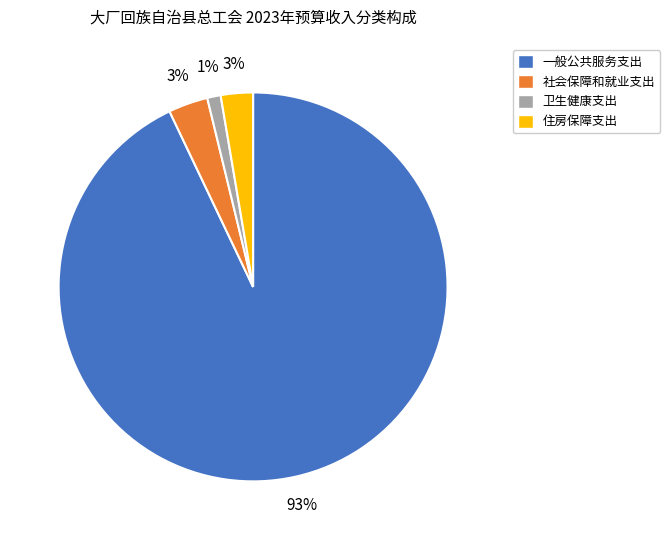

Between 卫生健康支出 and 住房保障支出, which is larger?

住房保障支出